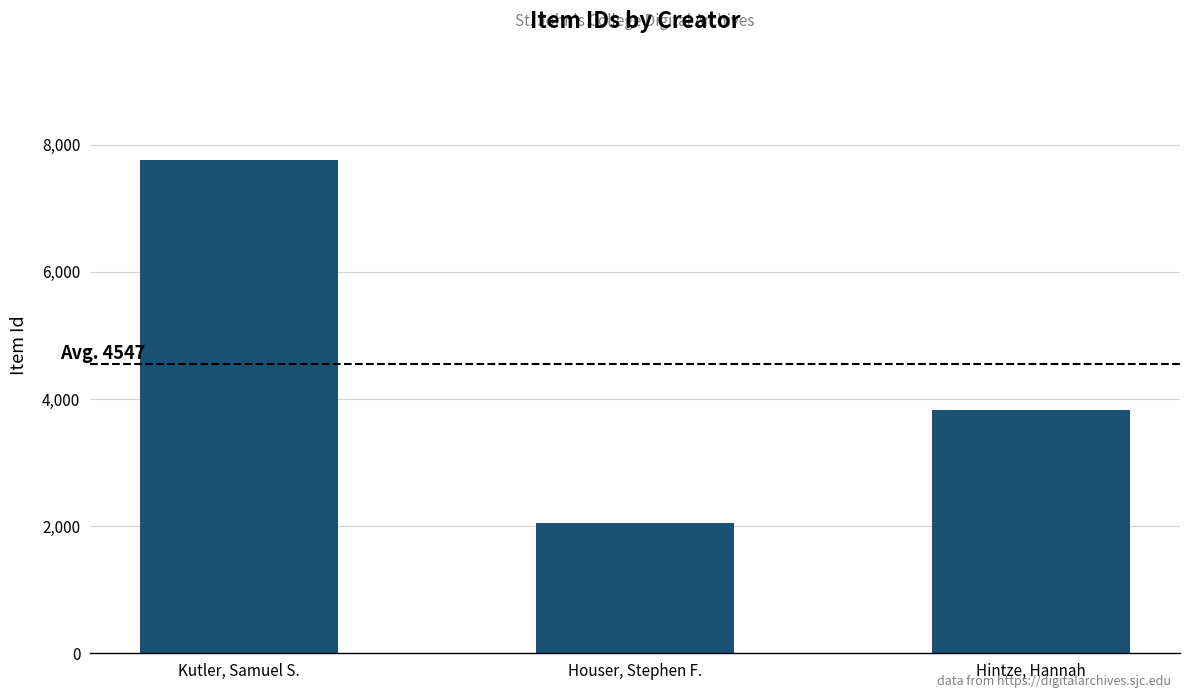

What is the value of the 3rd bar from the left?

3832